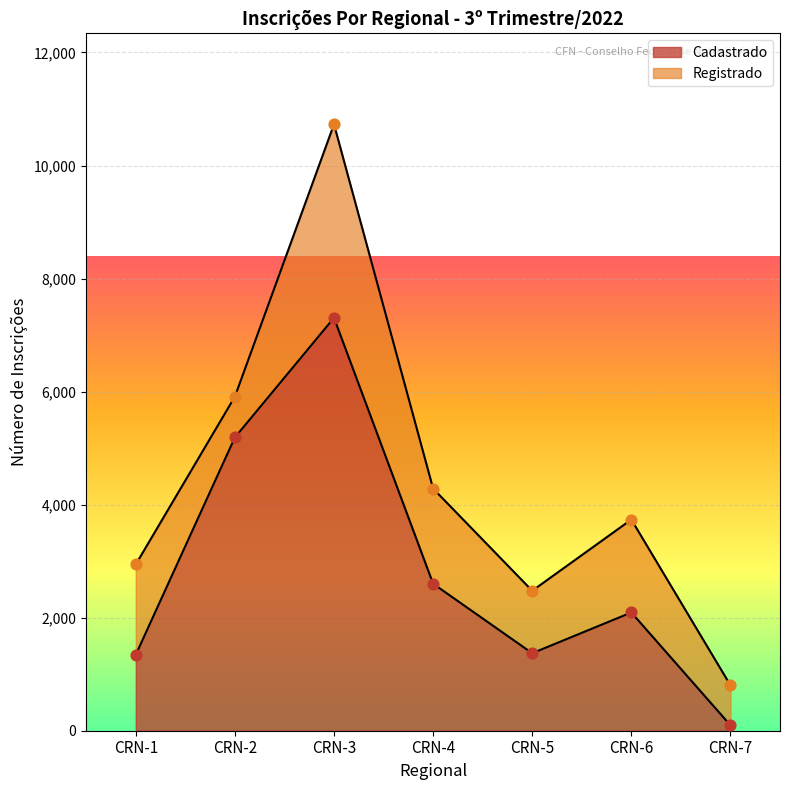

What is the change in value from CRN-1 to CRN-5?

+27